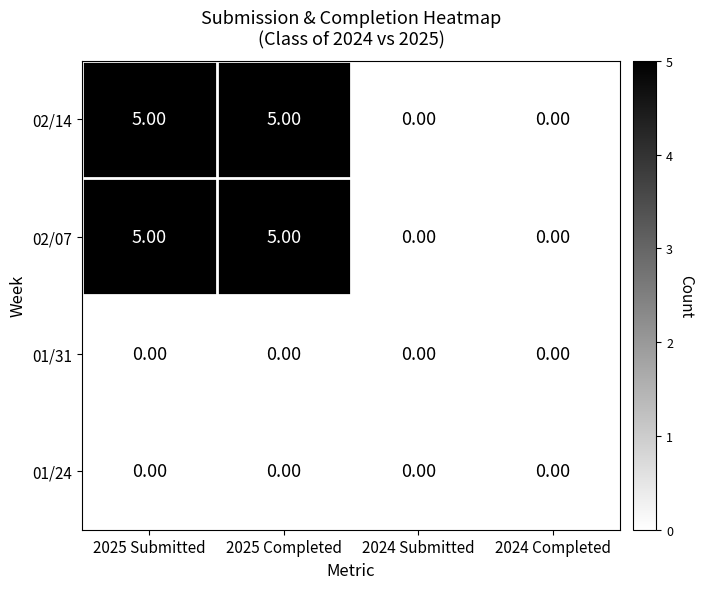

At how many categories does at least one series exceed 2?

2